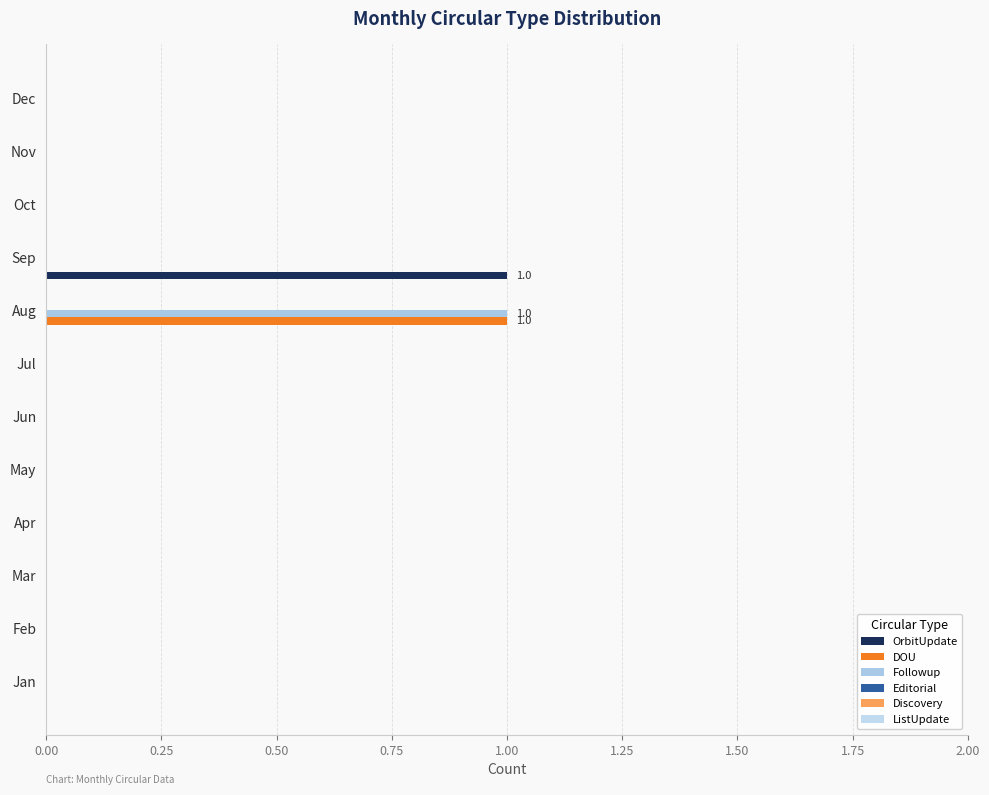

What is the greatest value displayed?

1